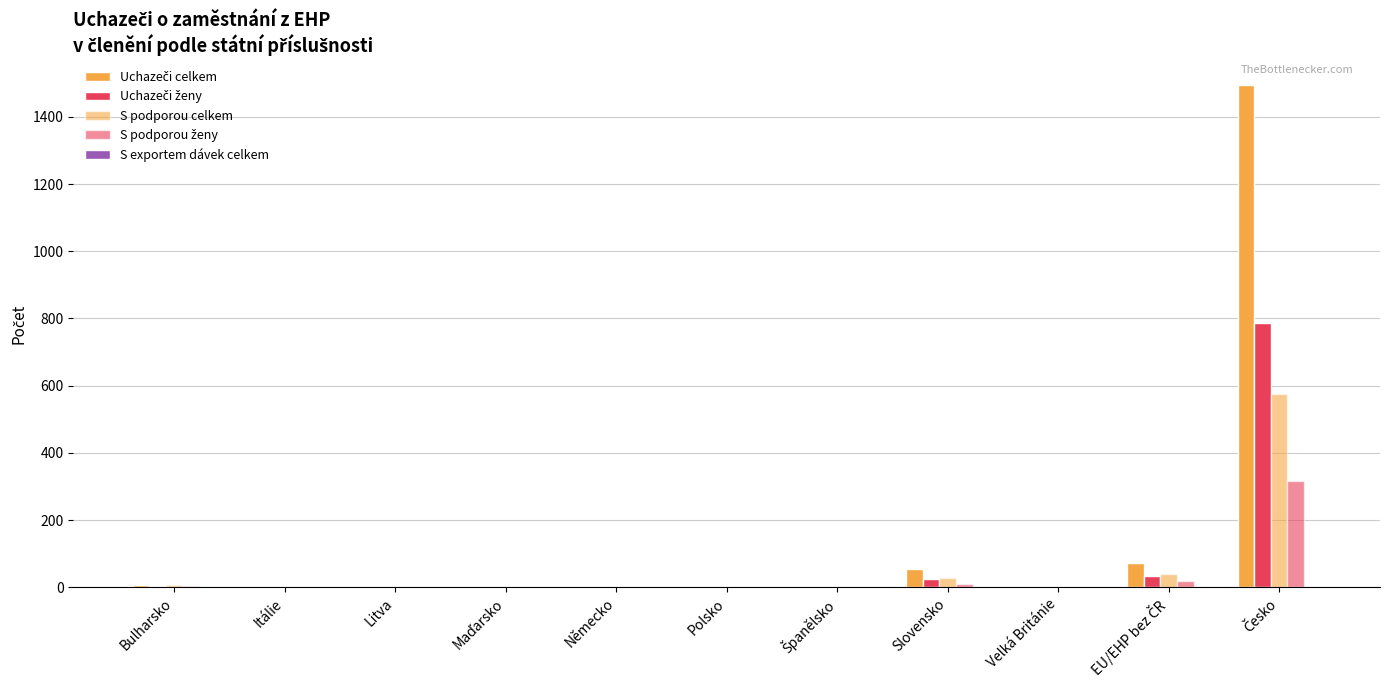

Reading left to right, transcribe all the data shown in this chart.

Uchazeči celkem: Bulharsko=8	Itálie=2	Litva=1	Maďarsko=1	Německo=1	Polsko=2	Španělsko=1	Slovensko=55	Velká Británie=1	EU/EHP bez ČR=73	Česko=1495
Uchazeči ženy: Bulharsko=5	Itálie=0	Litva=1	Maďarsko=1	Německo=1	Polsko=1	Španělsko=0	Slovensko=26	Velká Británie=0	EU/EHP bez ČR=35	Česko=788
S podporou celkem: Bulharsko=7	Itálie=0	Litva=1	Maďarsko=1	Německo=0	Polsko=2	Španělsko=1	Slovensko=27	Velká Británie=0	EU/EHP bez ČR=39	Česko=574
S podporou ženy: Bulharsko=4	Itálie=0	Litva=1	Maďarsko=1	Německo=0	Polsko=1	Španělsko=0	Slovensko=11	Velká Británie=0	EU/EHP bez ČR=18	Česko=317
S exportem dávek celkem: Bulharsko=0	Itálie=0	Litva=0	Maďarsko=0	Německo=1	Polsko=0	Španělsko=0	Slovensko=0	Velká Británie=0	EU/EHP bez ČR=1	Česko=1